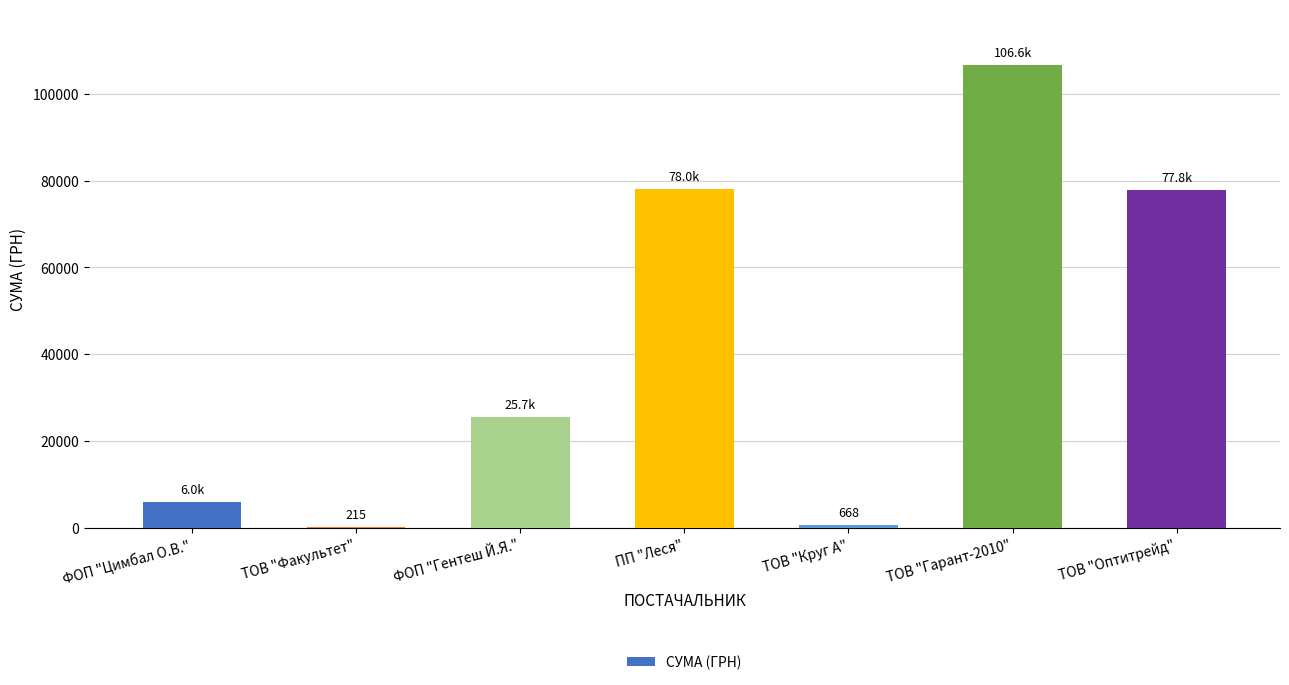

What is the sum of the values at ФОП "Цимбал О.В." and ТОВ "Оптитрейд"?

83798.3